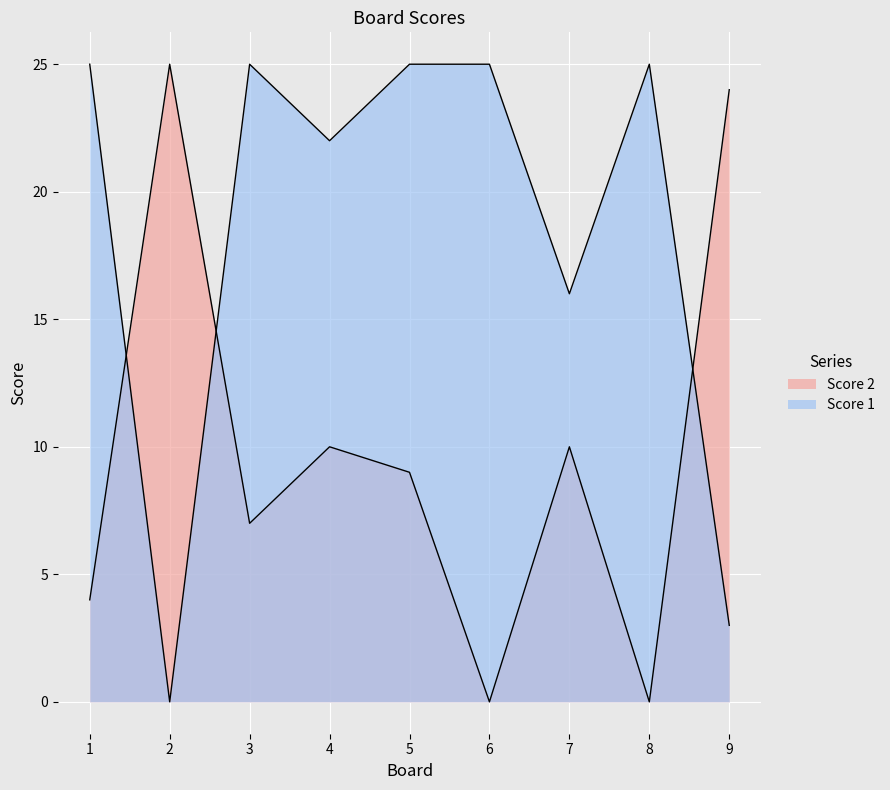

Is it true that Score 1 equals 25 at 1?

True